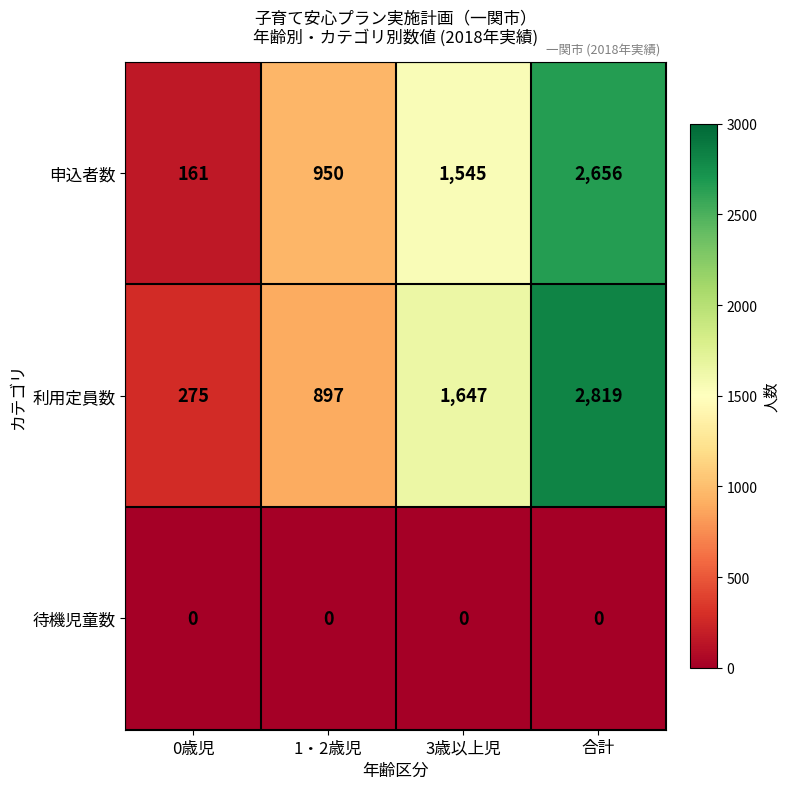

Between 3歳以上児 and 合計, which series saw the biggest shift?

利用定員数